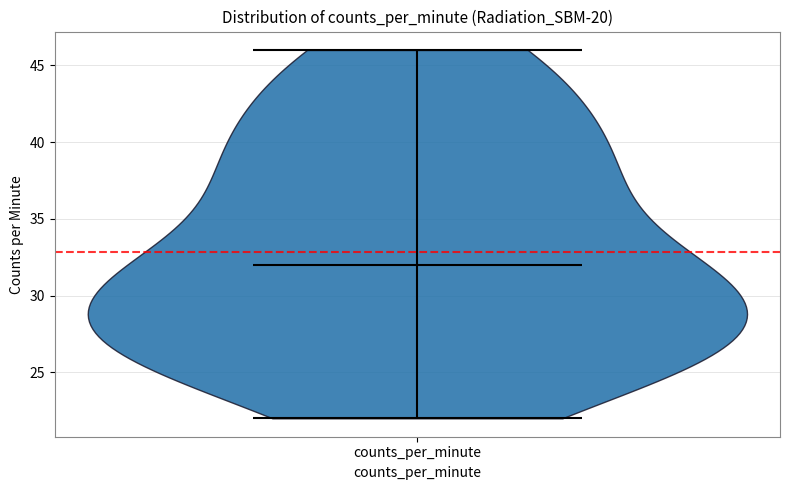

Read this violin plot against the y-axis: where its median line is, and the lowest and highest points the violin reaches. The values are not printed on the chart, so give them approximately, as read against the axis.

median line 32, lowest point 22, highest point 46